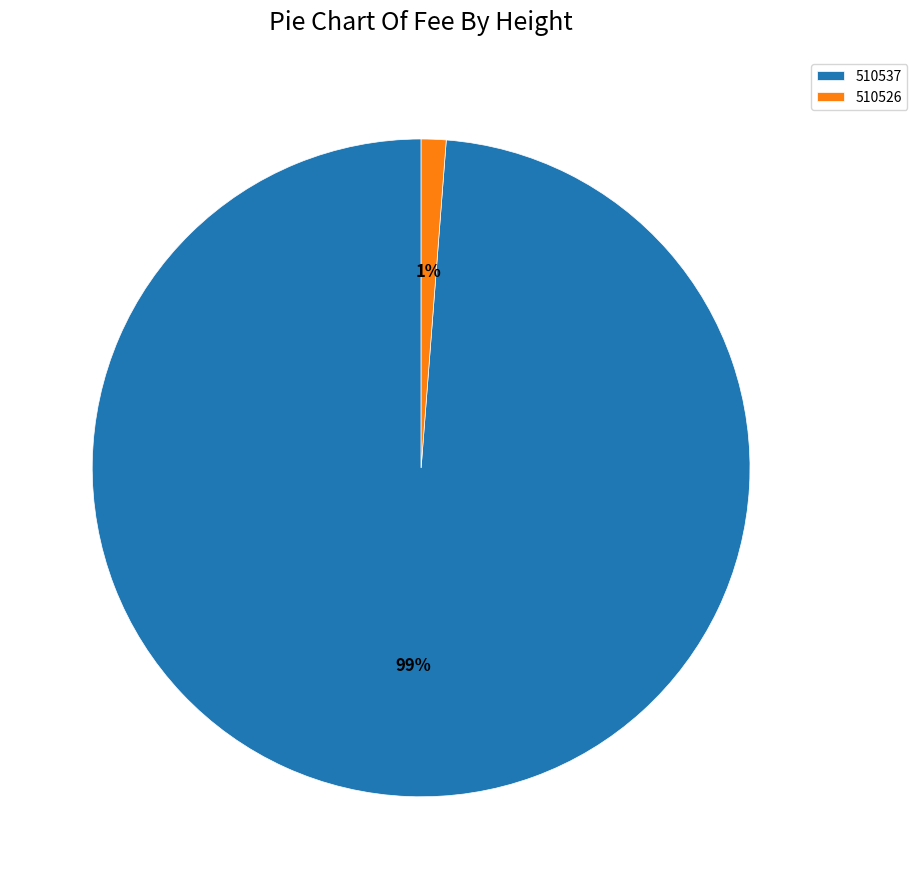

How many segments does this pie chart have?

2